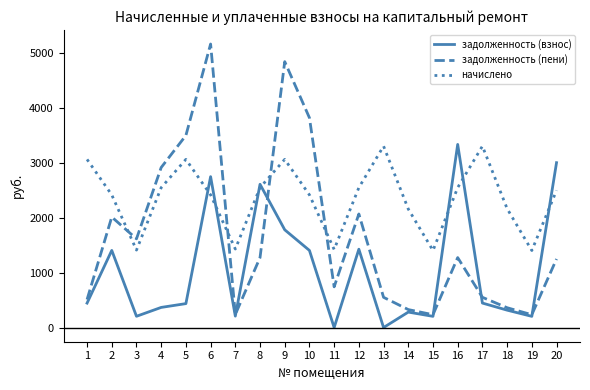

What is the highest value of the задолженность (взнос) series?

3338.3